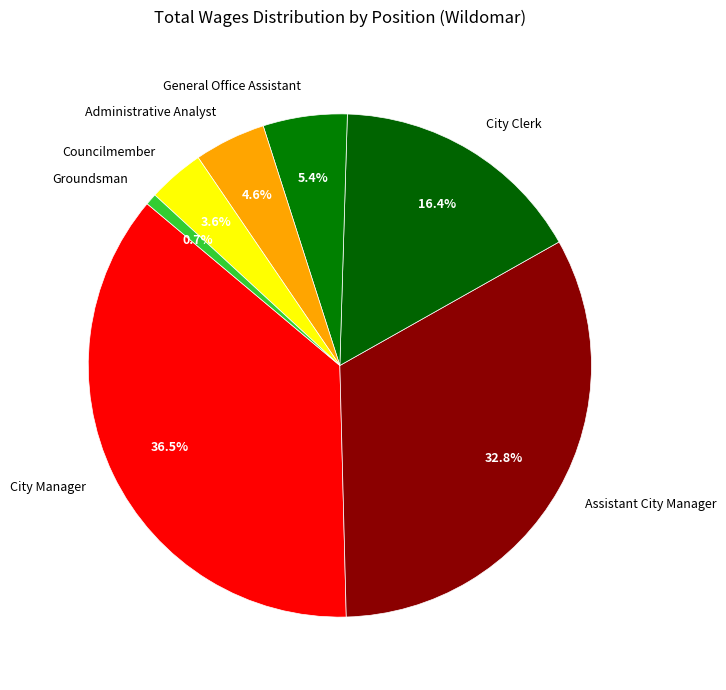

Which slice is the smallest?

Groundsman